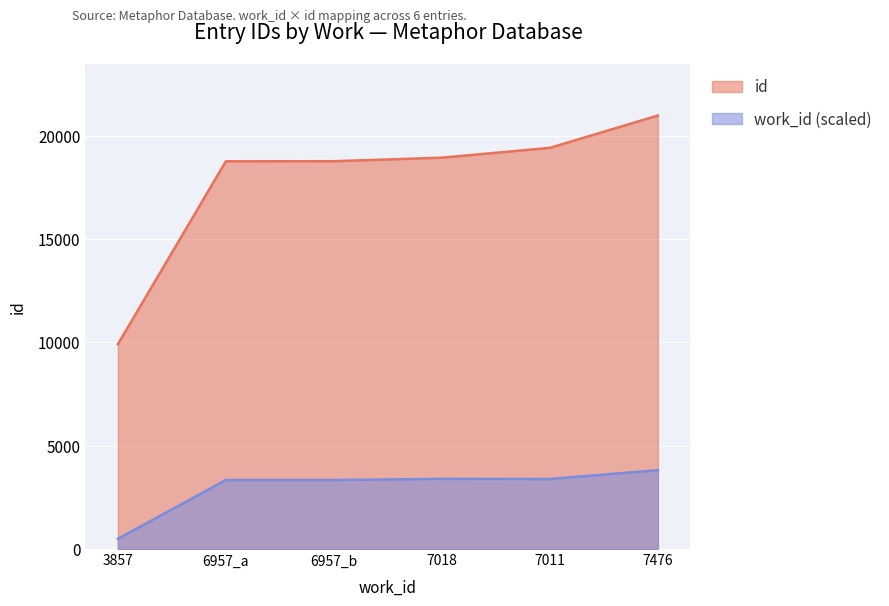

What is the sum of all id values?

106725.0